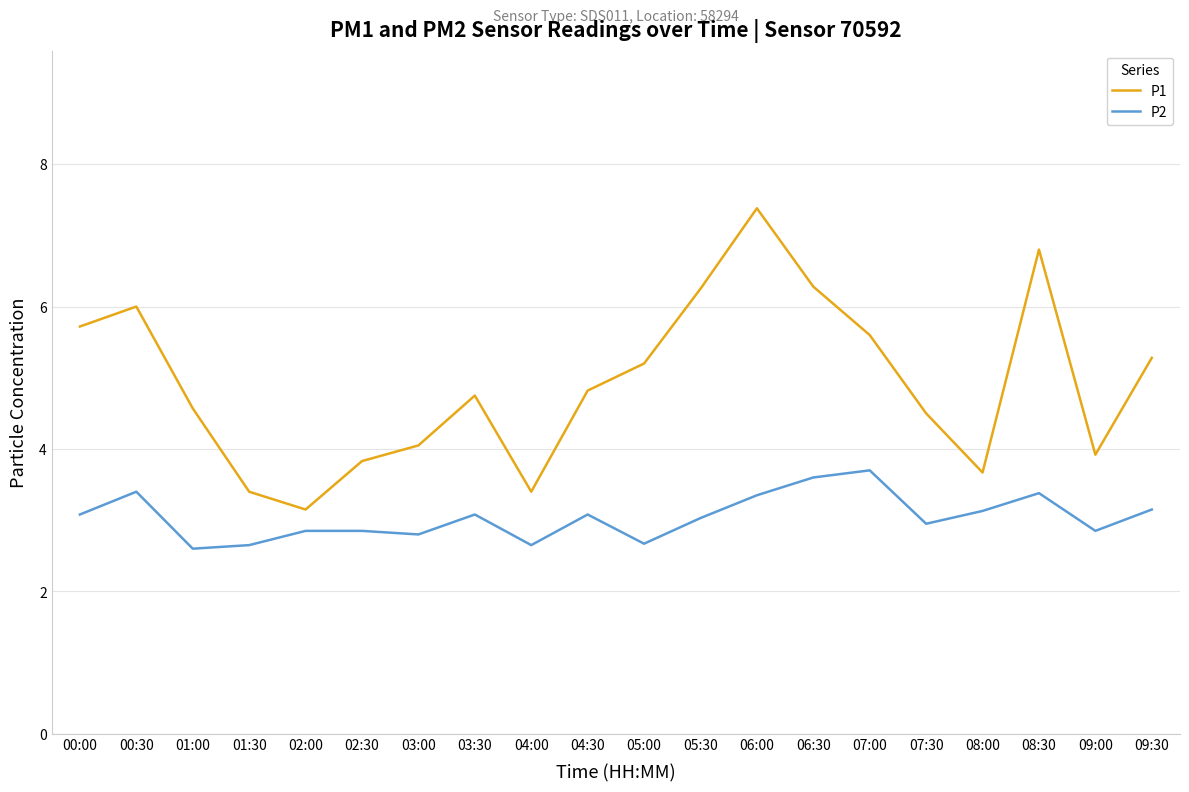

Which series has the widest spread of values?

P1